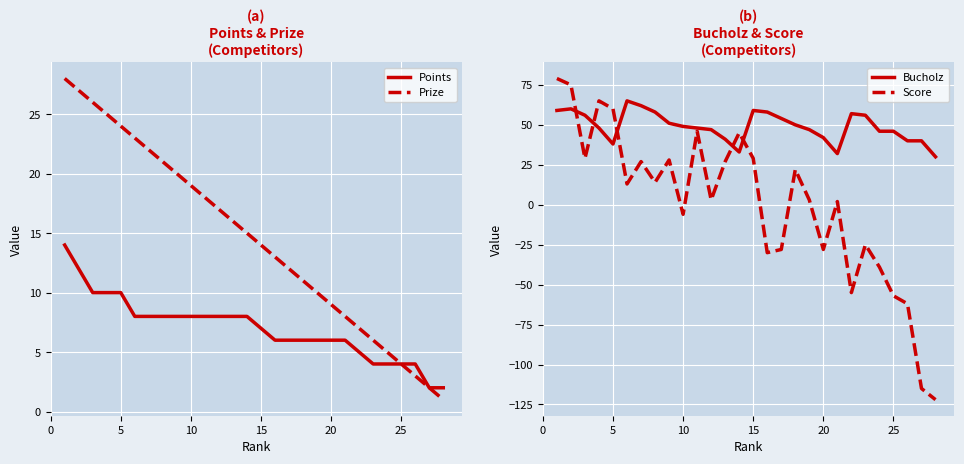

What are all the series names shown in the legend?

Points, Prize, Bucholz, Score